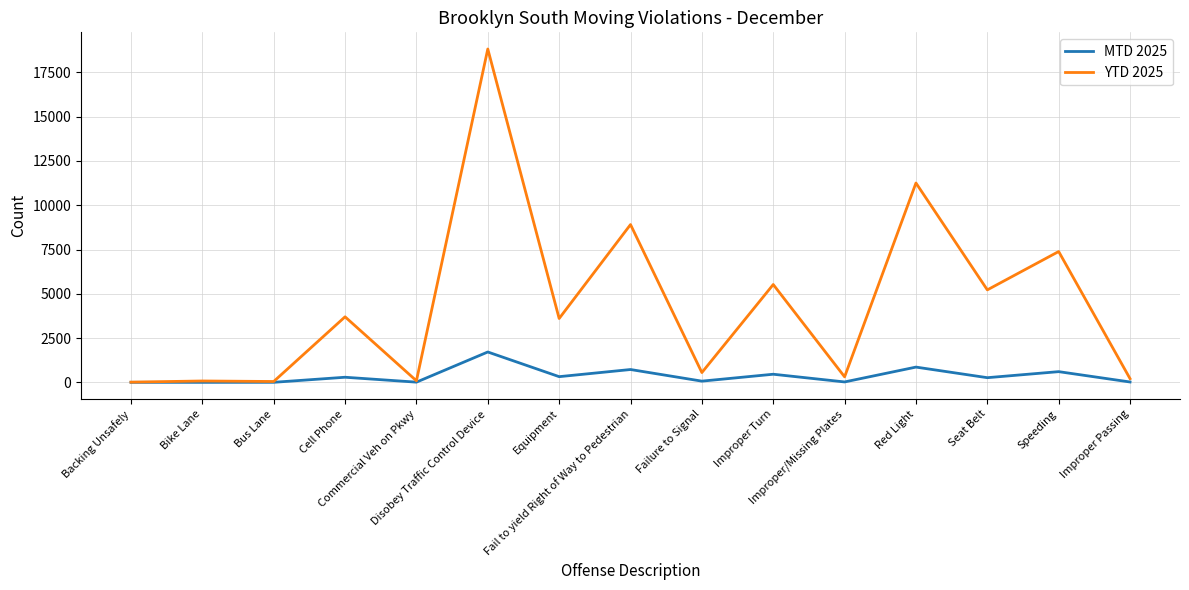

Which series has the largest total across all categories?

YTD 2025